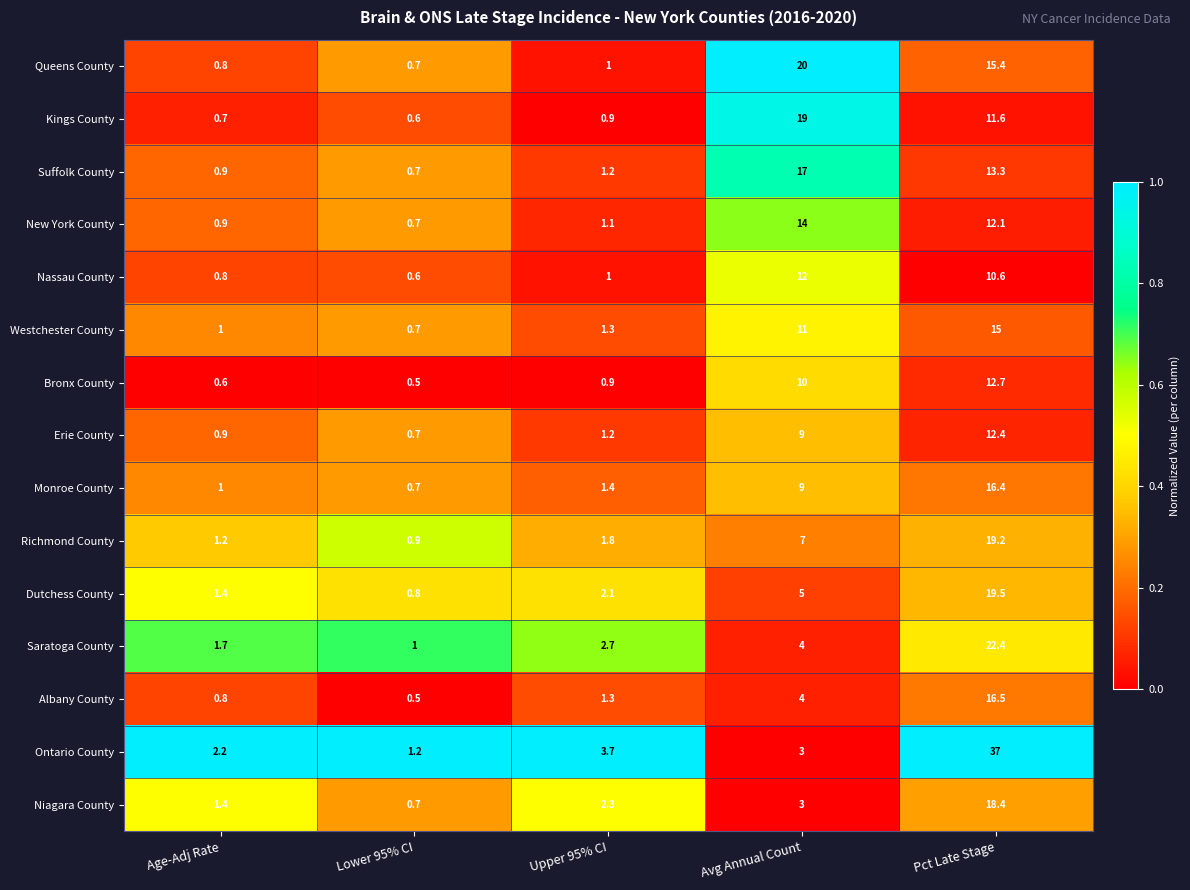

List the series in order of their peak value, highest first.

Ontario County, Saratoga County, Queens County, Dutchess County, Richmond County, Kings County, Niagara County, Suffolk County, Albany County, Monroe County, Westchester County, New York County, Bronx County, Erie County, Nassau County